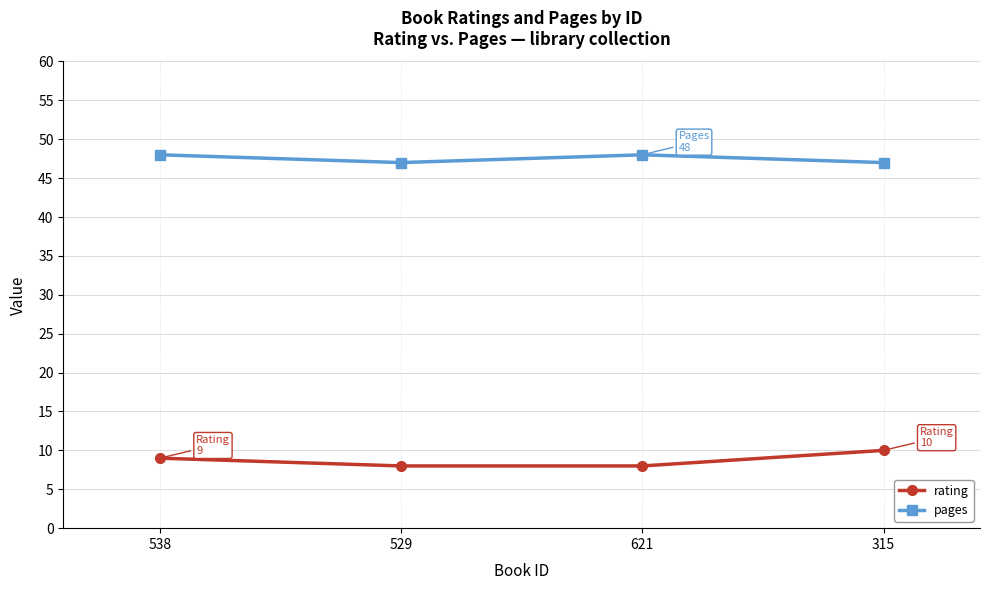

Reading right to left, extract all data points from this chart.

rating: 315=10	621=8	529=8	538=9
pages: 315=47	621=48	529=47	538=48